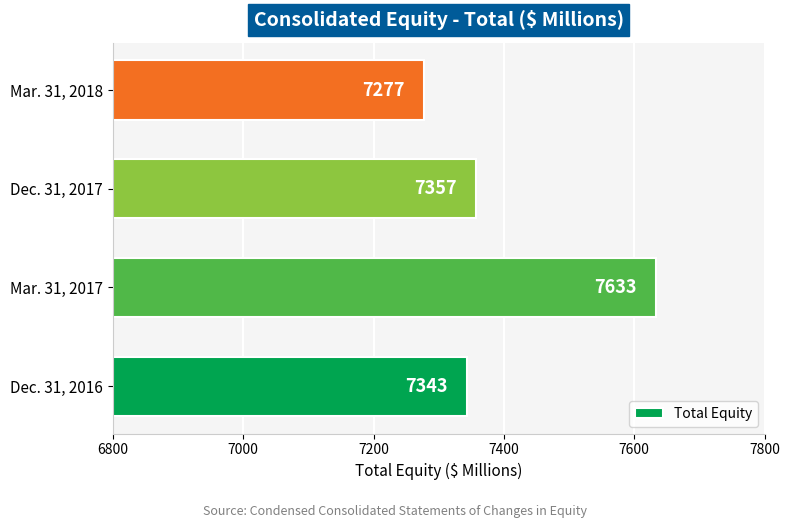

The value at Mar. 31, 2018 is 1824. True or false?

False